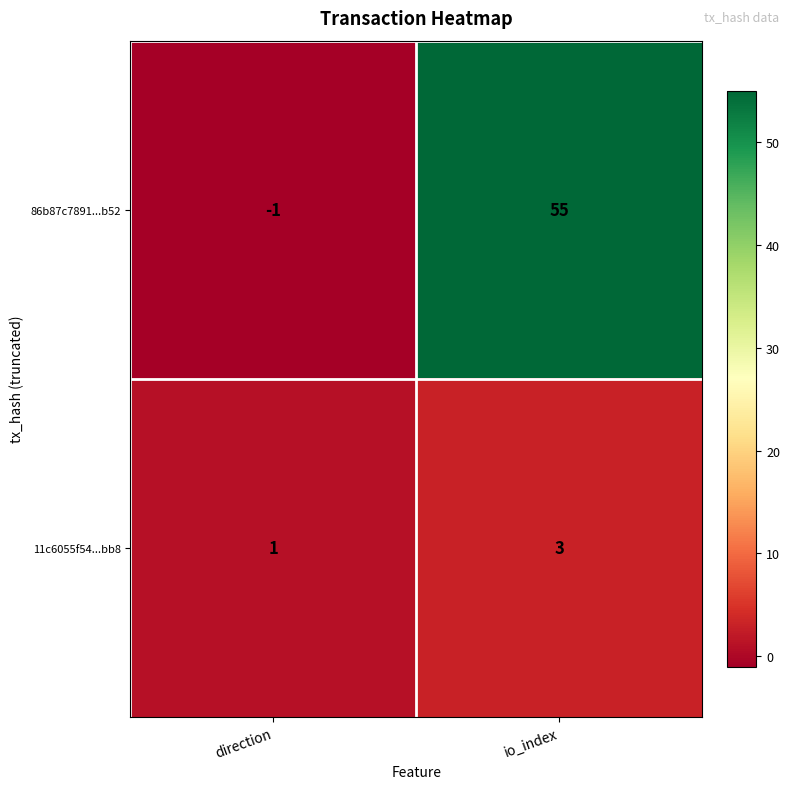

At direction, list the series in order from largest to smallest.

11c6055f54...bb8, 86b87c7891...b52